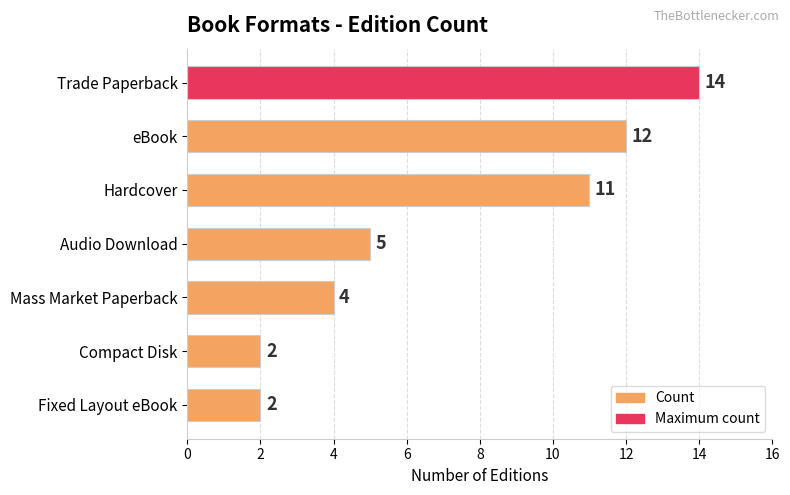

What is the greatest value displayed?

14